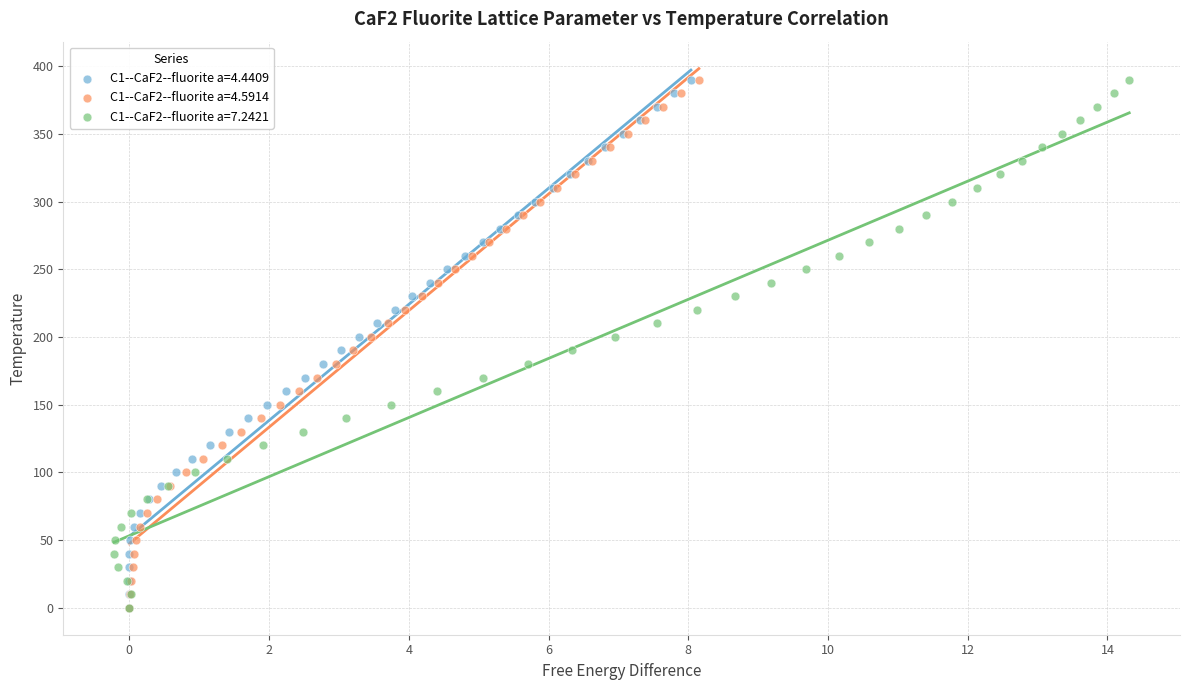

What are all the series names shown in the legend?

C1--CaF2--fluorite a=4.4409, C1--CaF2--fluorite a=4.5914, C1--CaF2--fluorite a=7.2421